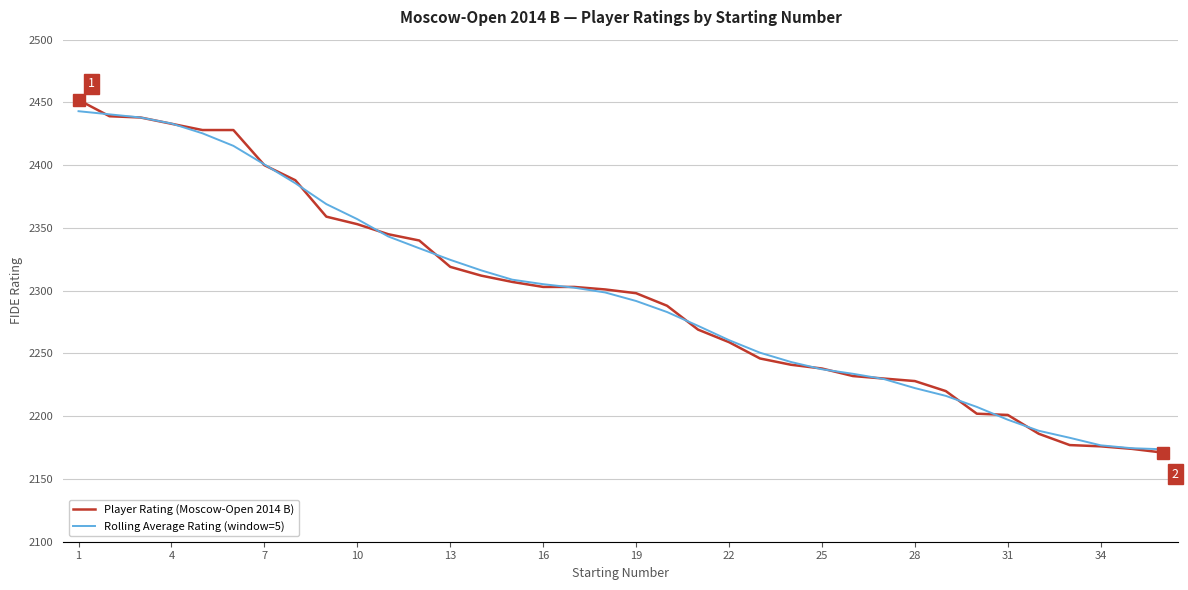

What is the smallest value displayed?

2171.0